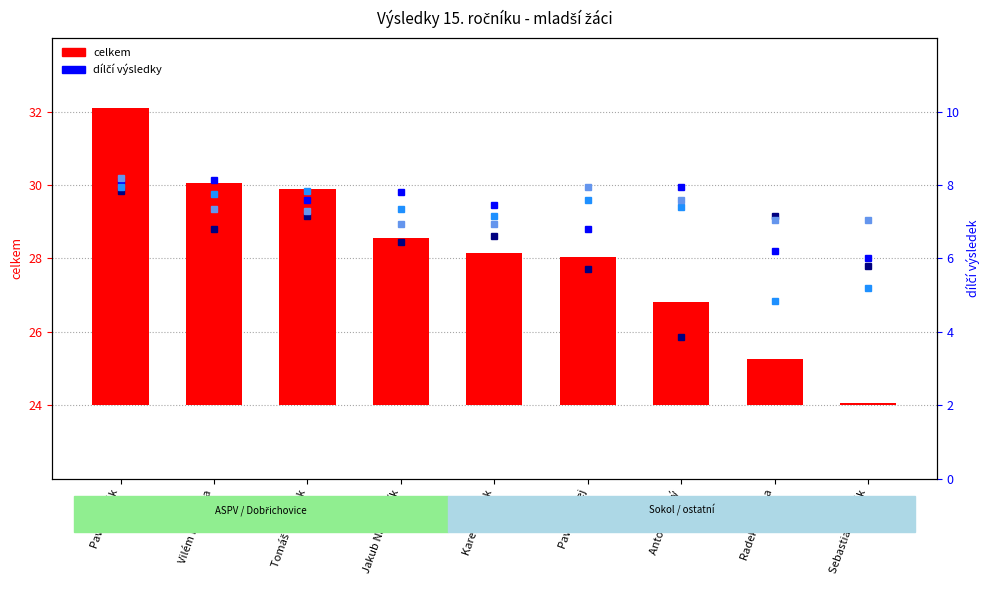

Reading left to right, what are all the values shown in this chart?

celkem: 8.1	6.1	5.9	4.6	4.1	4.1	2.8	1.2	0.1
přeskok: 8.1	8.2	7.6	7.8	7.5	6.8	8.0	6.2	6.0
hrazda: 7.8	6.8	7.2	6.5	6.6	5.7	3.9	7.2	5.8
kruhy: 8.0	7.8	7.8	7.3	7.2	7.6	7.4	4.8	5.2
prostná: 8.2	7.3	7.3	7.0	7.0	8.0	7.6	7.0	7.0